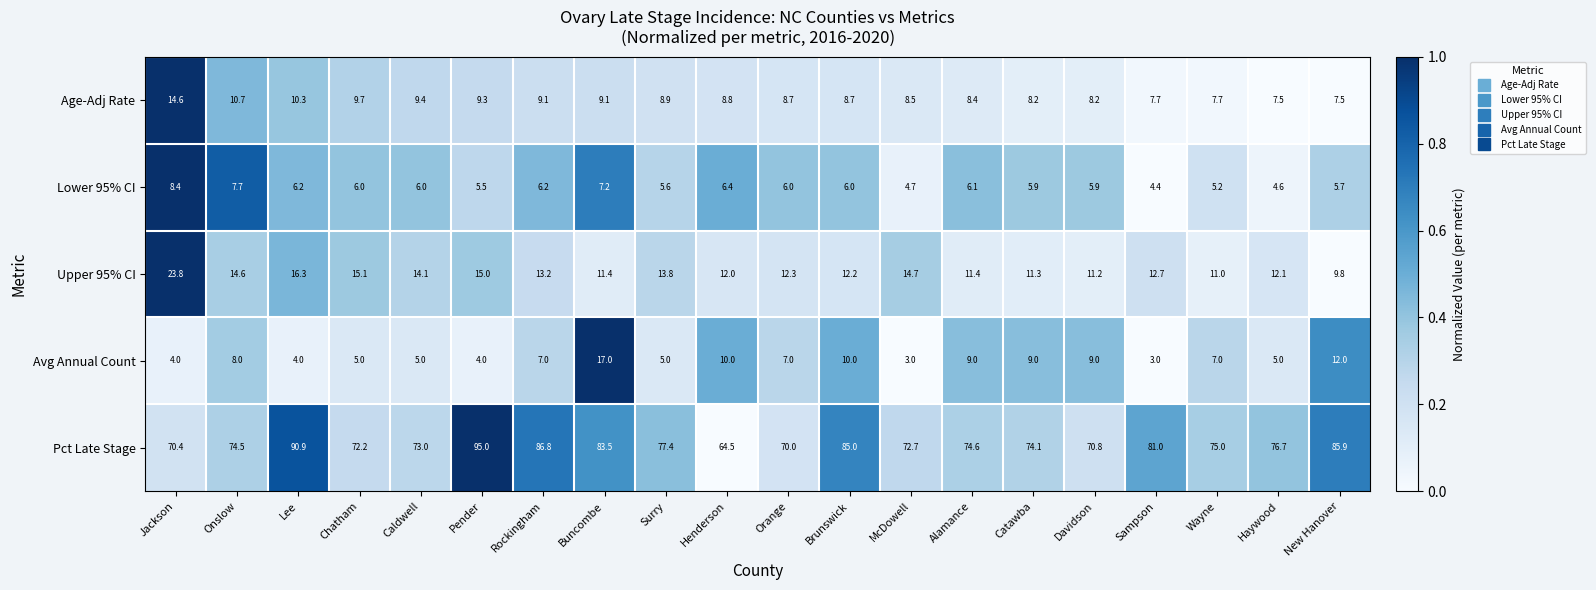

What is the difference between the Avg Annual Count values at Orange and Onslow?

1.0